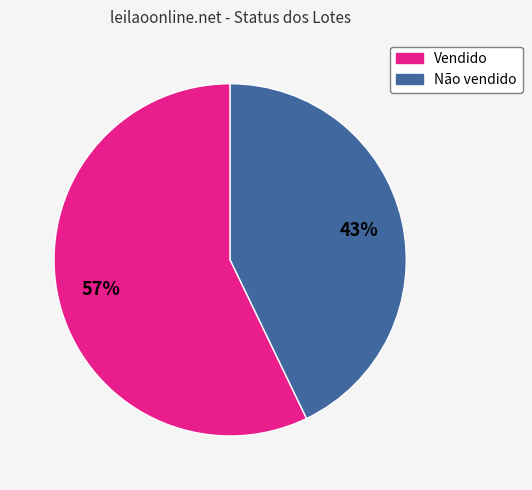

Is the sum of Não vendido and Vendido greater than half?

Yes